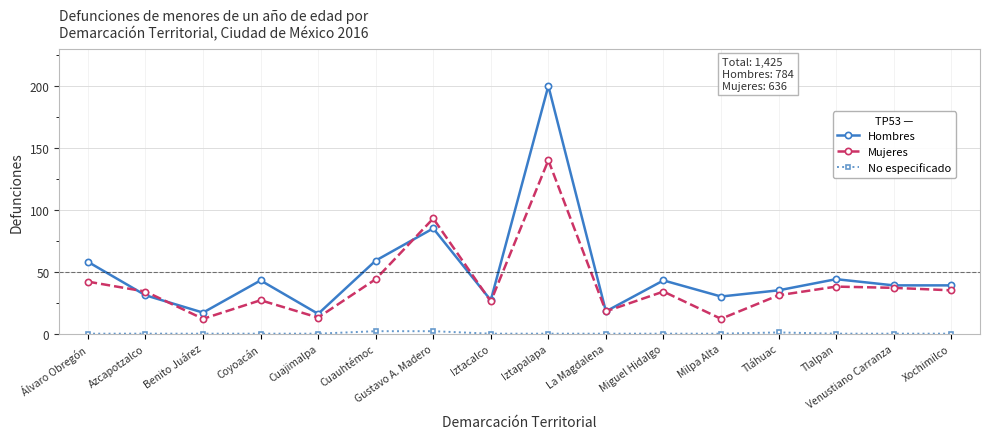

What is the sum of all Hombres values?

784